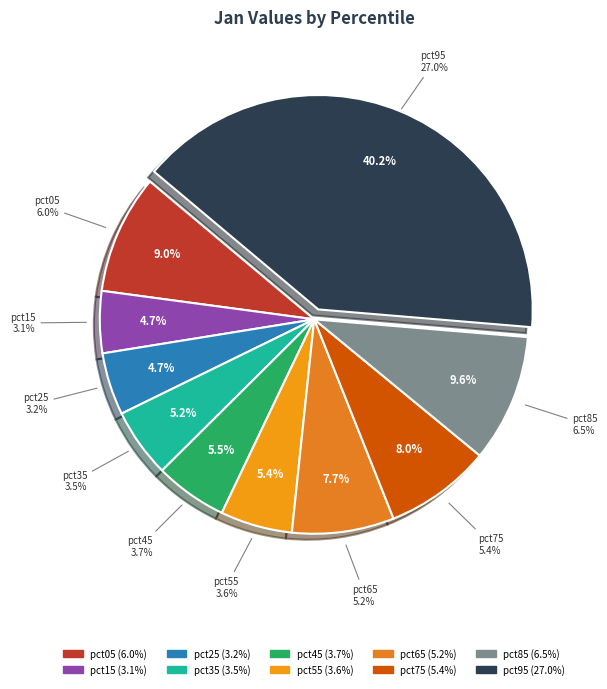

To the nearest percent, what percentage of the pie is pct65?

8%